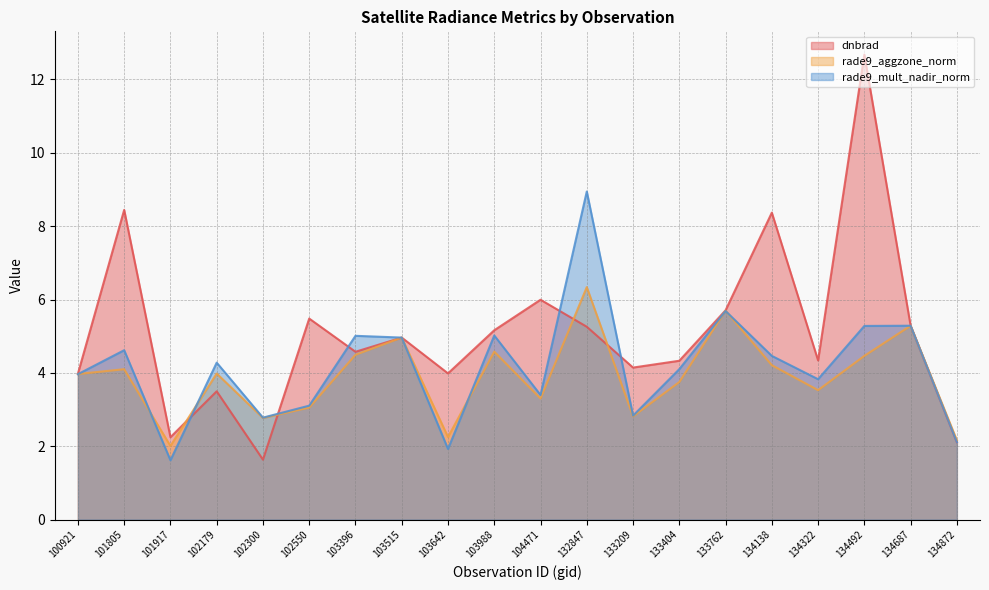

Between 134492 and 133762, which is larger?

134492